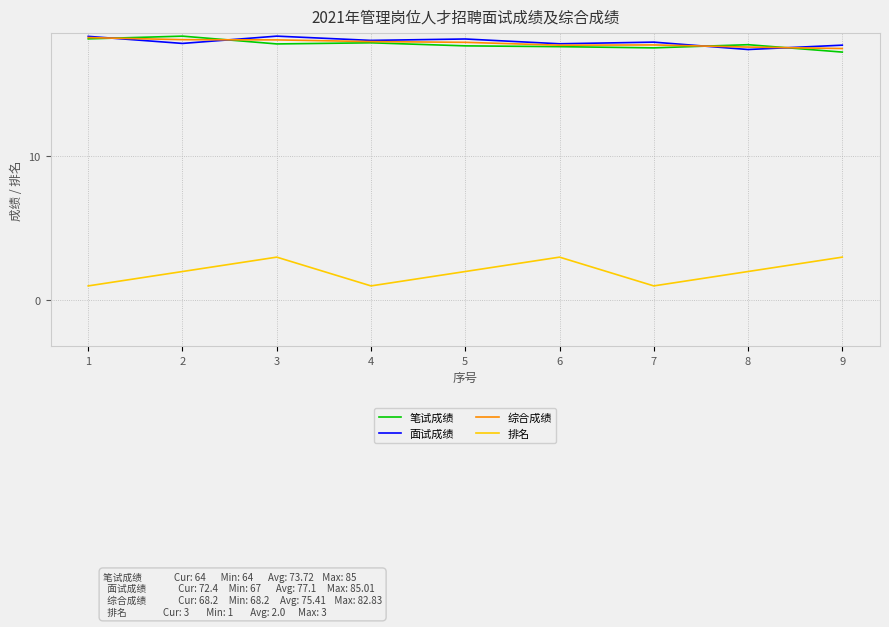

What is the difference between the maximum and second lowest values in the 面试成绩 series?

12.6